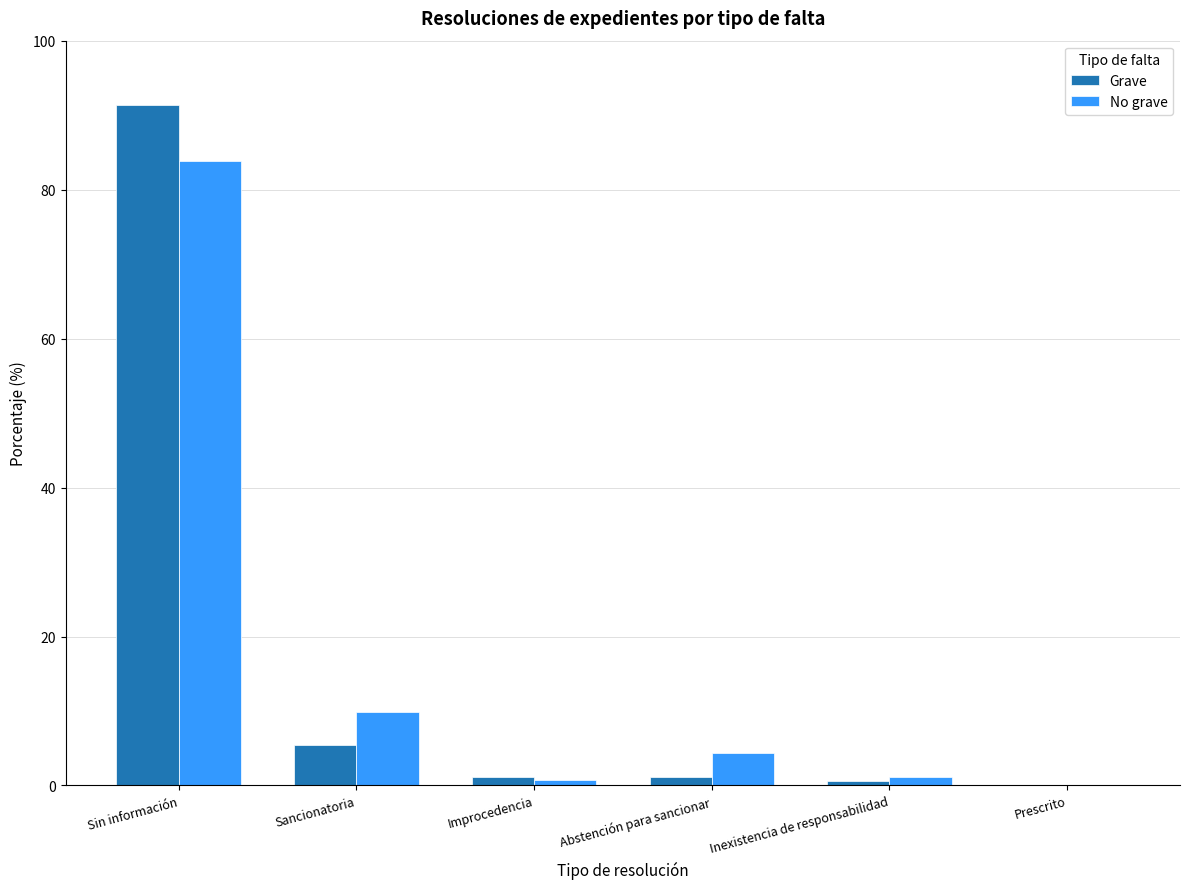

The value of Grave at Sin información is 91.4. True or false?

True